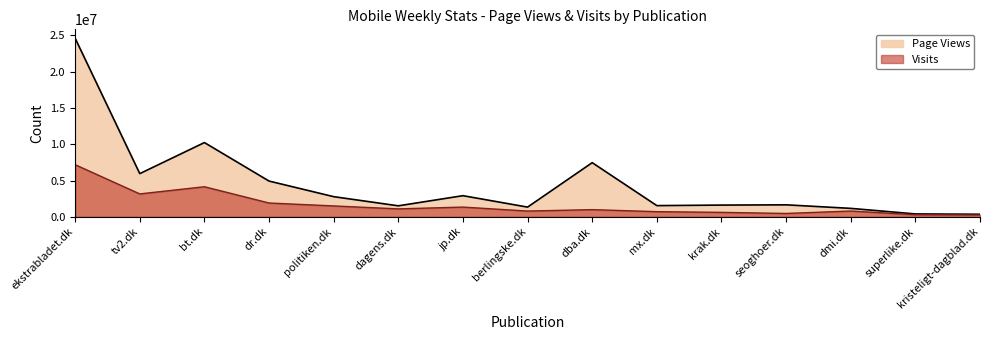

Which series has the largest range (max minus min)?

Page Views